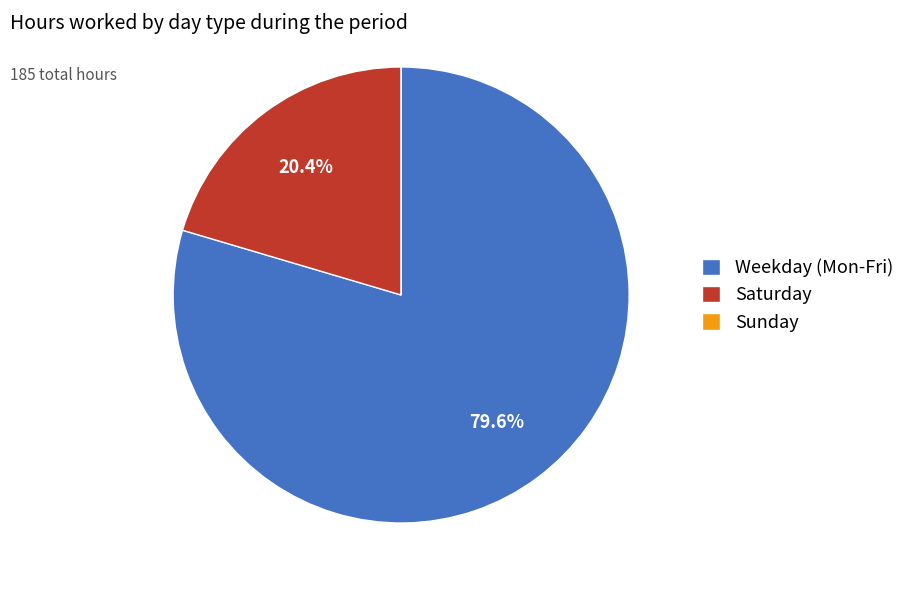

What is the largest slice in the pie chart?

Weekday (Mon-Fri)